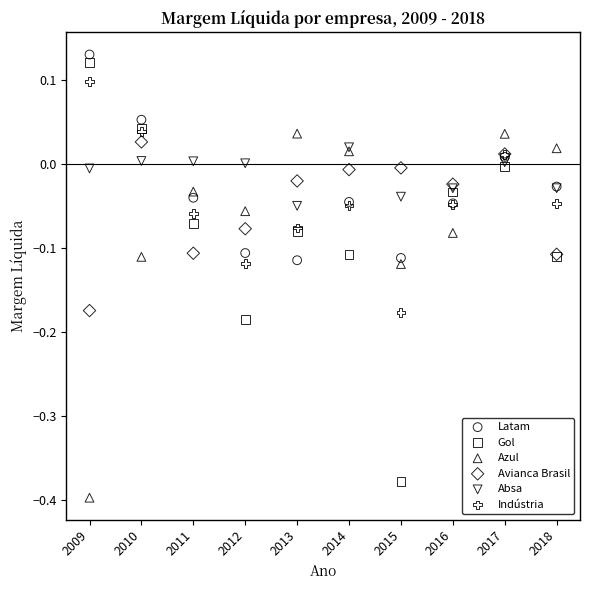

What are all the series names shown in the legend?

Latam, Gol, Azul, Avianca Brasil, Absa, Indústria